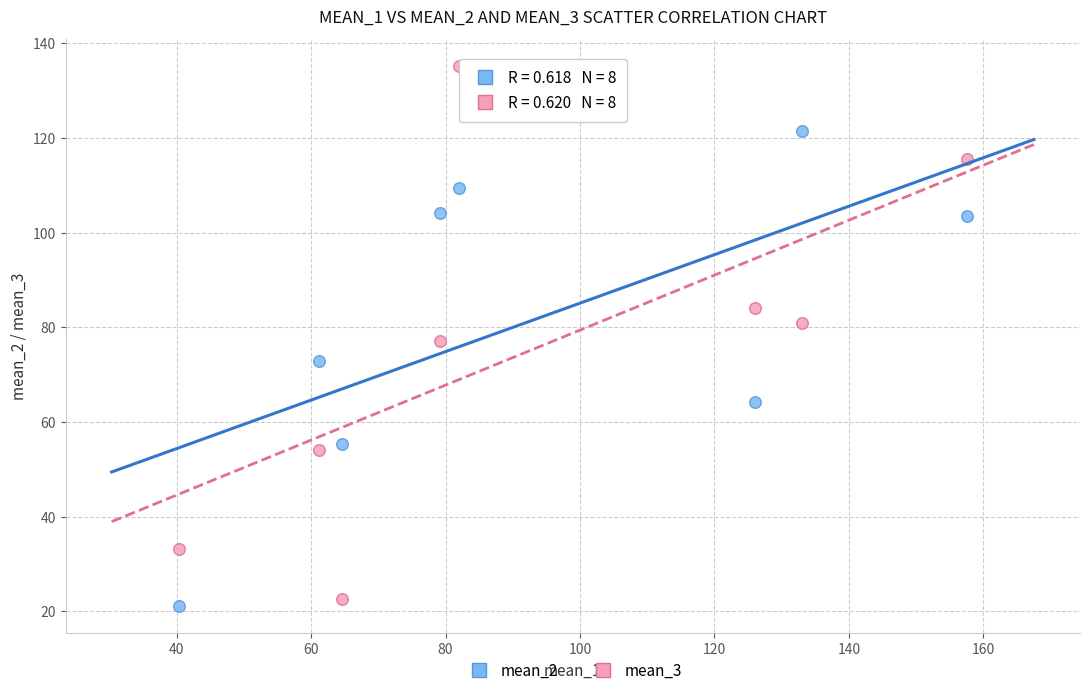

What are all the series names shown in the legend?

mean_2, mean_3